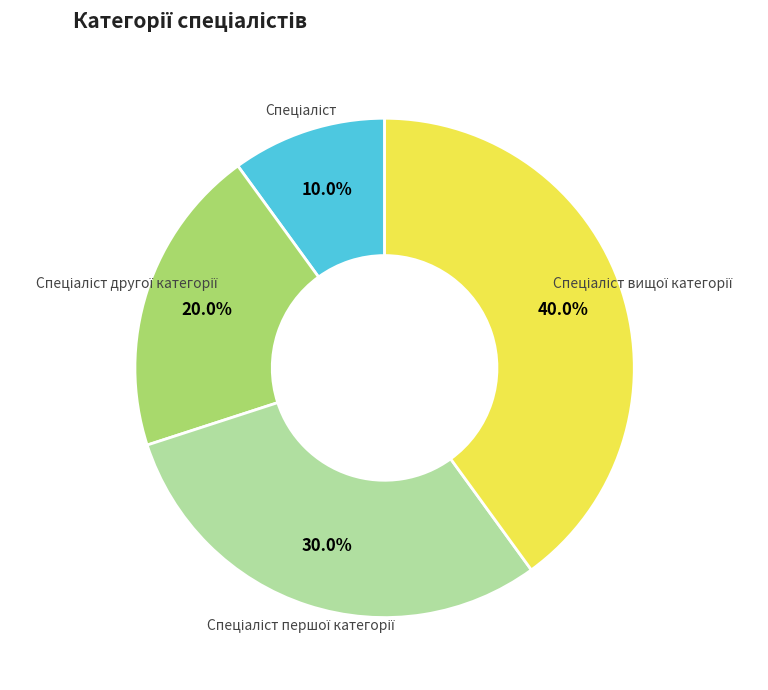

Is there any slice that represents more than half of the pie?

No